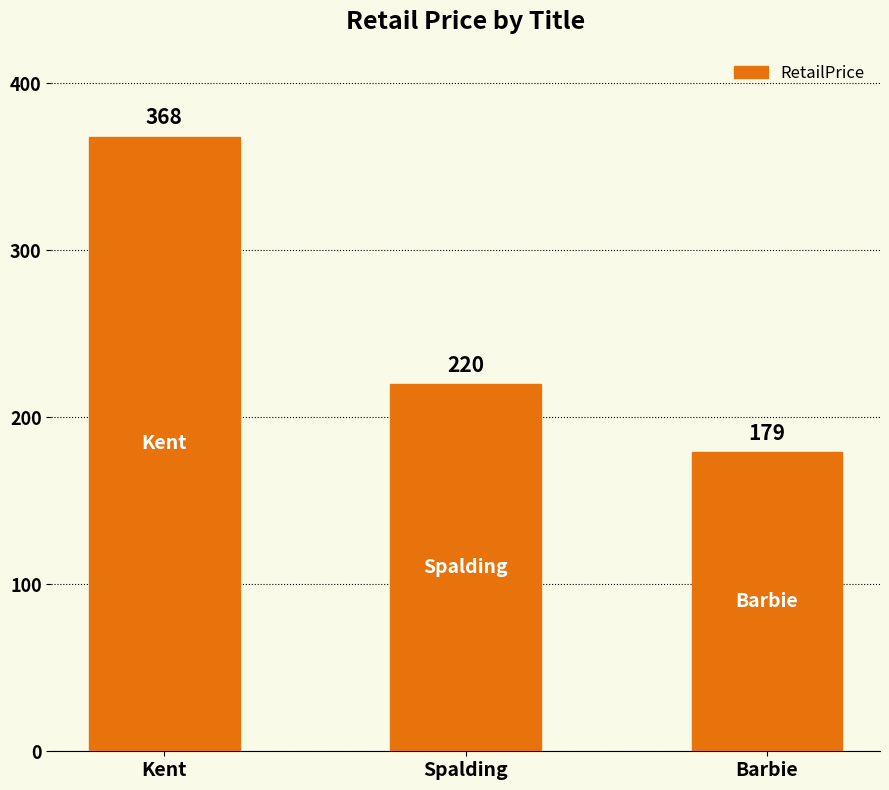

What is the minimum value shown in the chart?

179